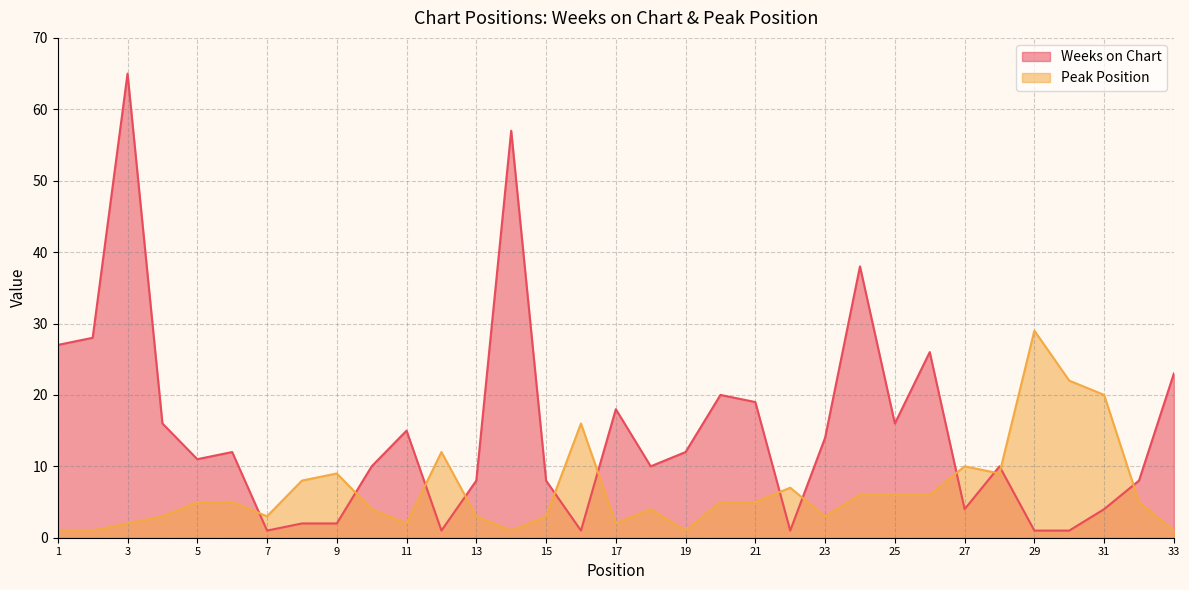

Reading right to left, what are all the values shown in this chart?

Weeks on Chart: 23	8	4	1	1	10	4	26	16	38	14	1	19	20	12	10	18	1	8	57	8	1	15	10	2	2	1	12	11	16	65	28	27
Peak Position: 1	5	20	22	29	9	10	6	6	6	3	7	5	5	1	4	2	16	3	1	3	12	2	4	9	8	3	5	5	3	2	1	1